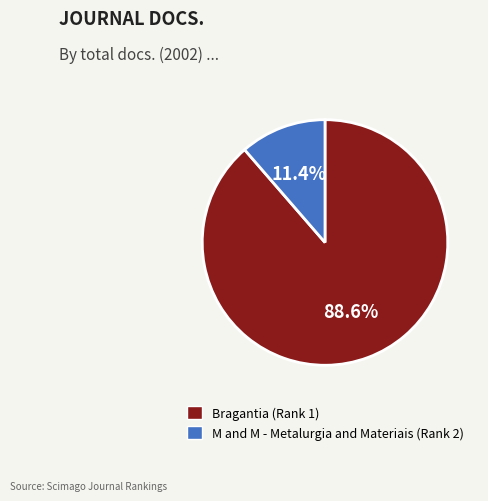

What percentage is the Bragantia (Rank 1) slice, to the nearest percent?

89%